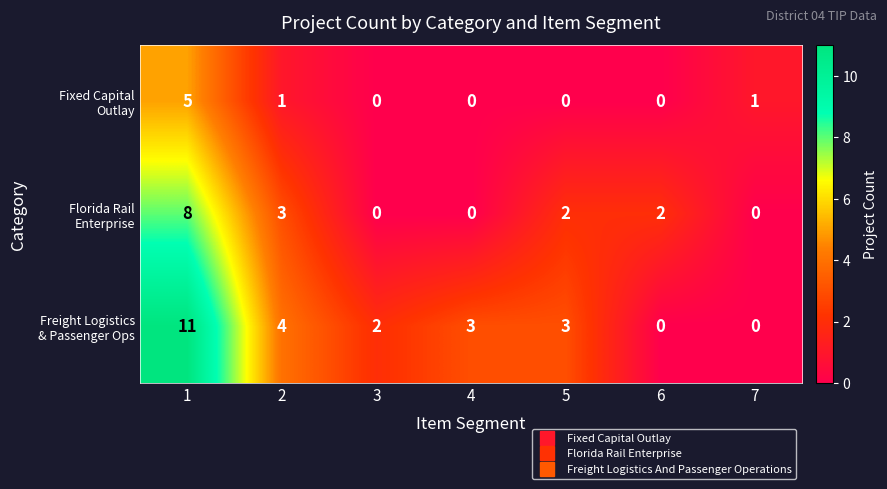

What is the spread (max minus min) of values at 5?

3